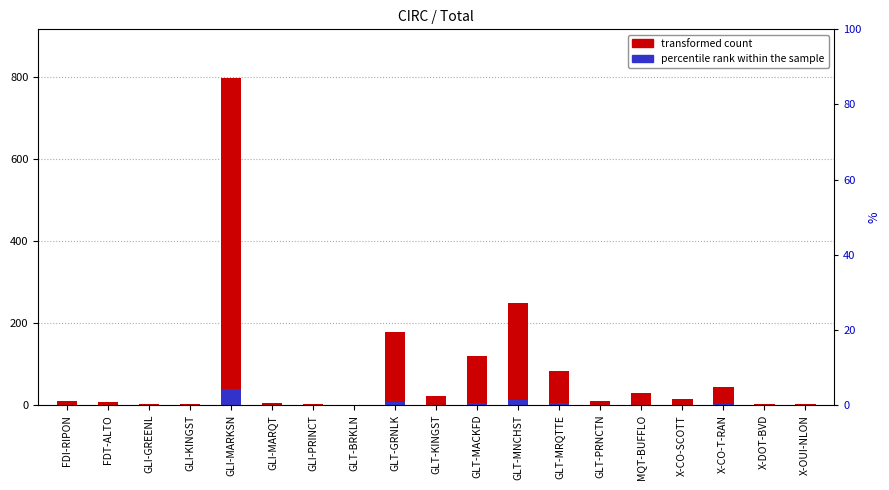

List the series in order of their peak value, highest first.

Total Circs, percentile rank within the sample